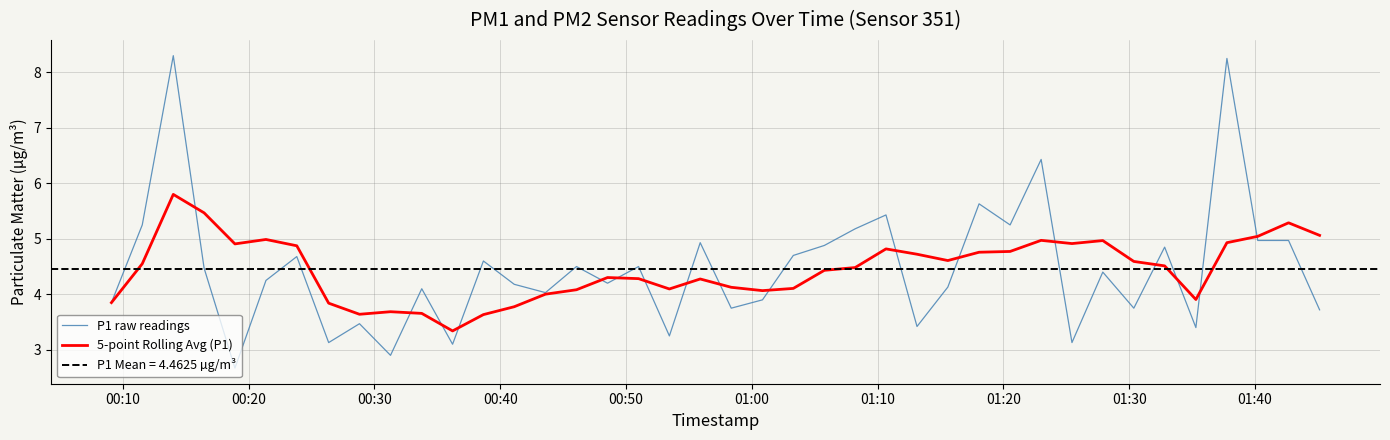

What is the minimum value for P1 raw readings?

2.7